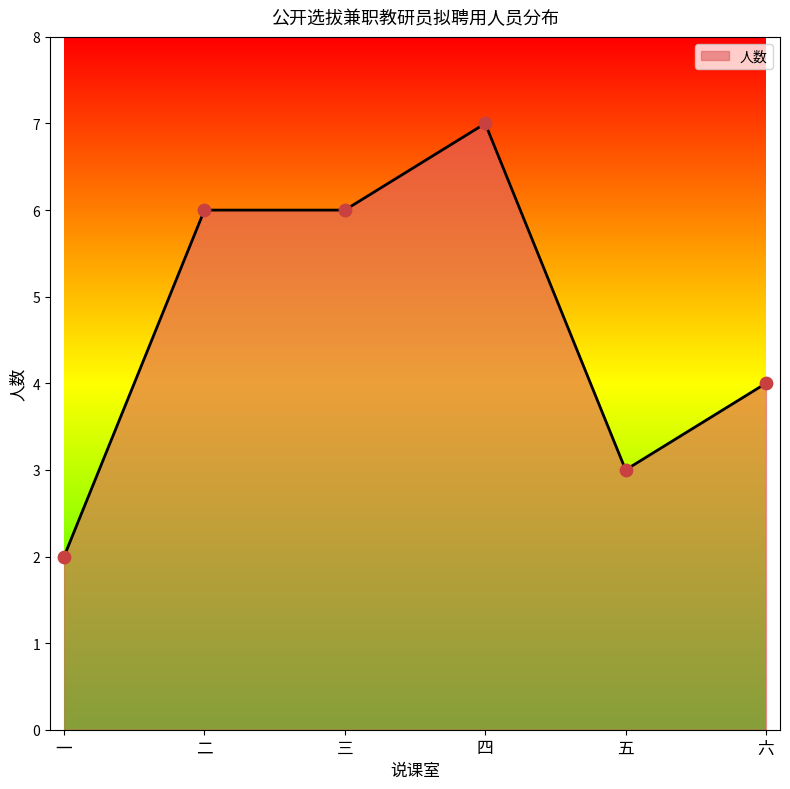

Approximately how many times larger is the value at 二 compared to 三?

1.0